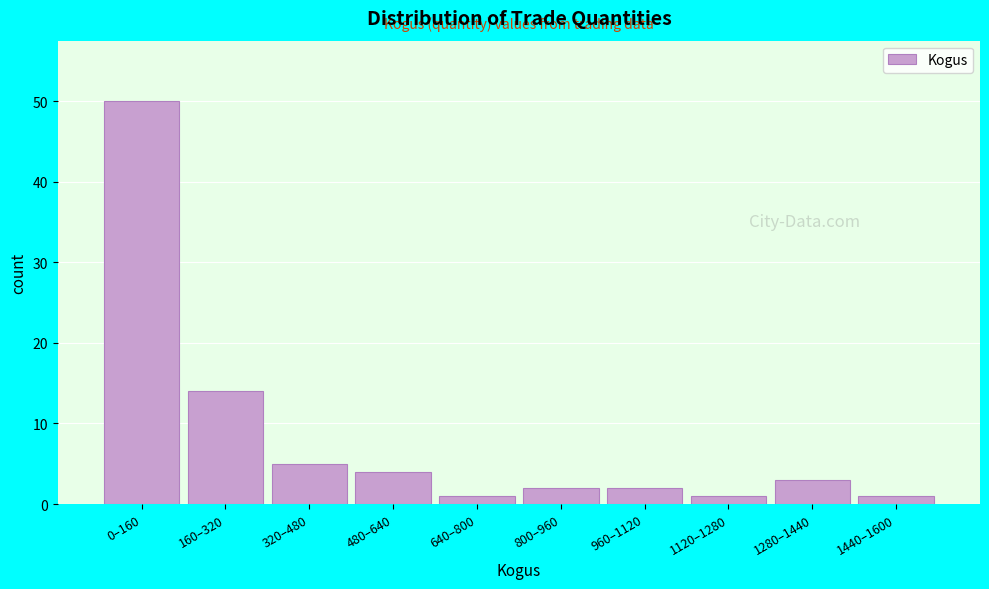

Reading right to left, what are all the values shown in this chart?

1	3	1	2	2	1	4	5	14	50